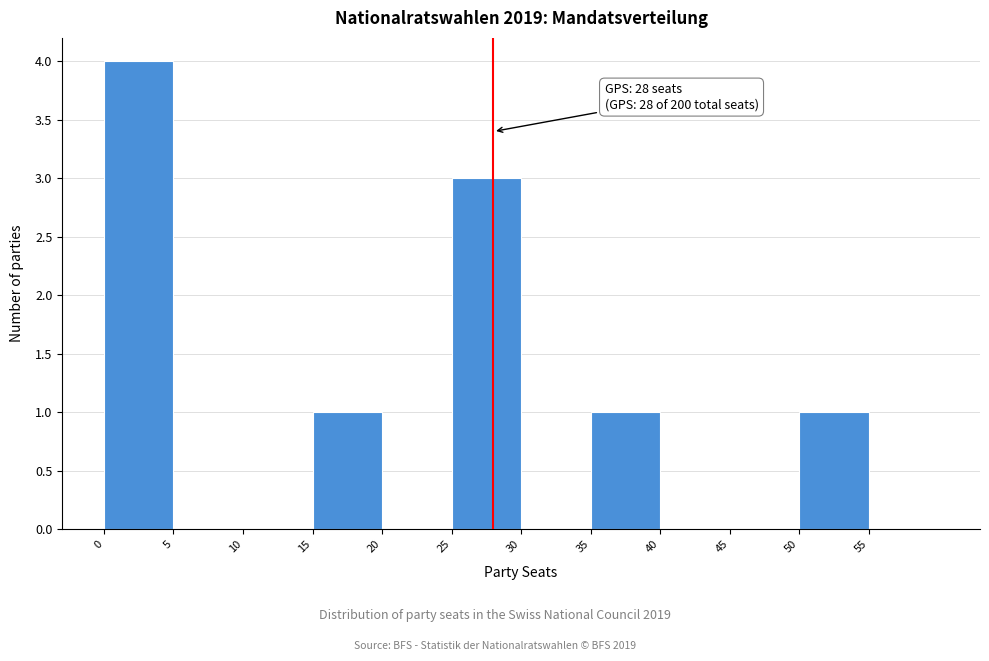

Which range on the x-axis has the tallest bar?

0 to 5